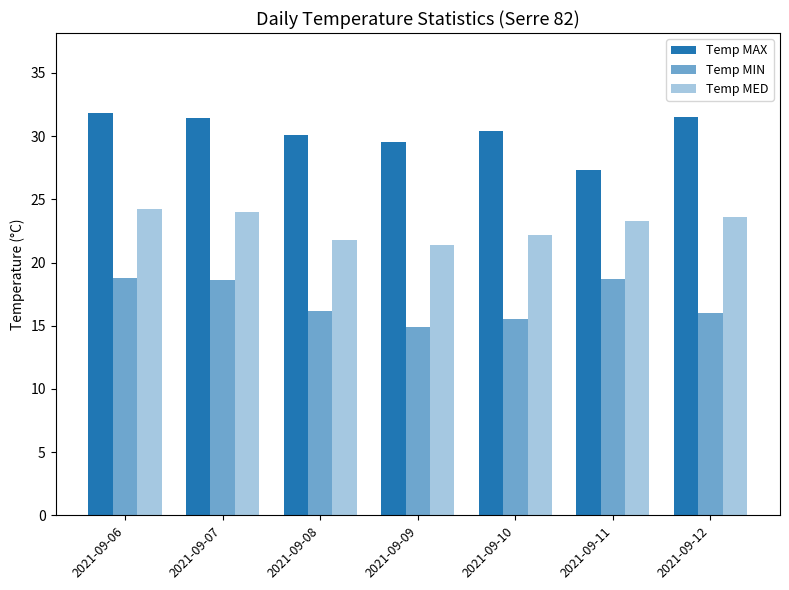

Which series has the largest total across all categories?

Temp MAX